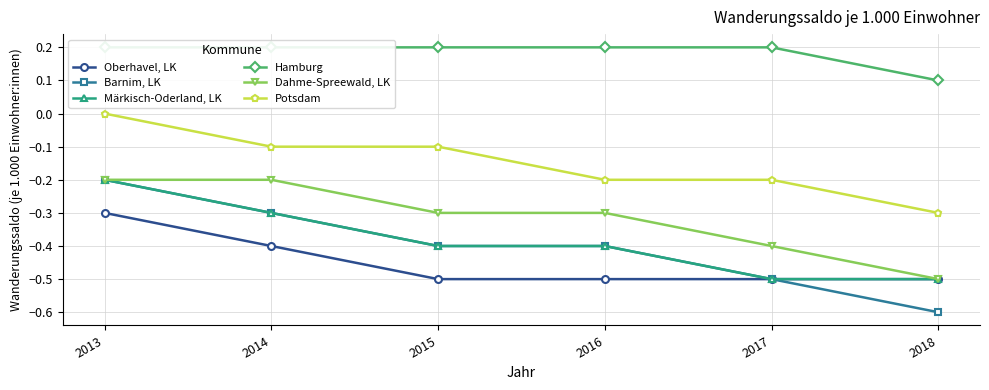

What is the difference between the maximum and minimum values in the Hamburg series?

0.1